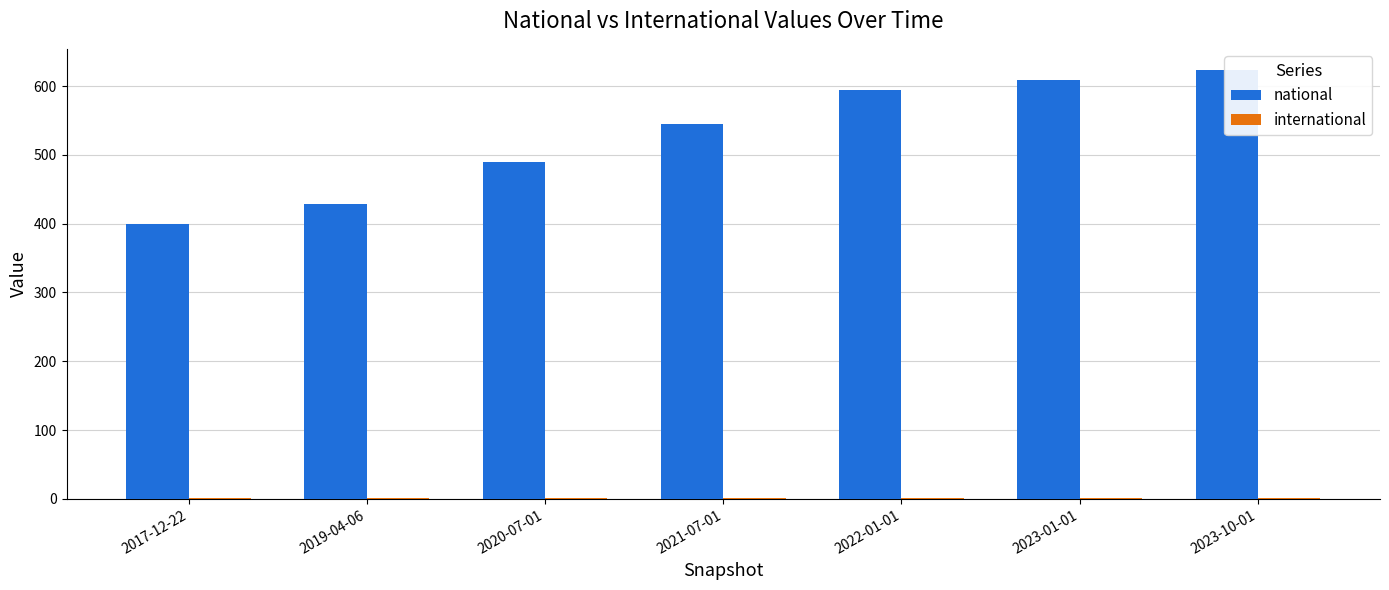

List the series in order of their overall mean, highest first.

national, international